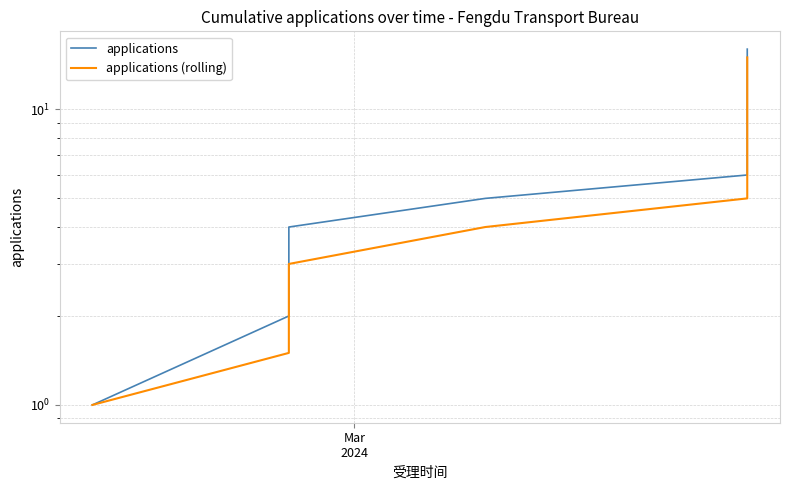

What is the smallest value displayed?

1.0